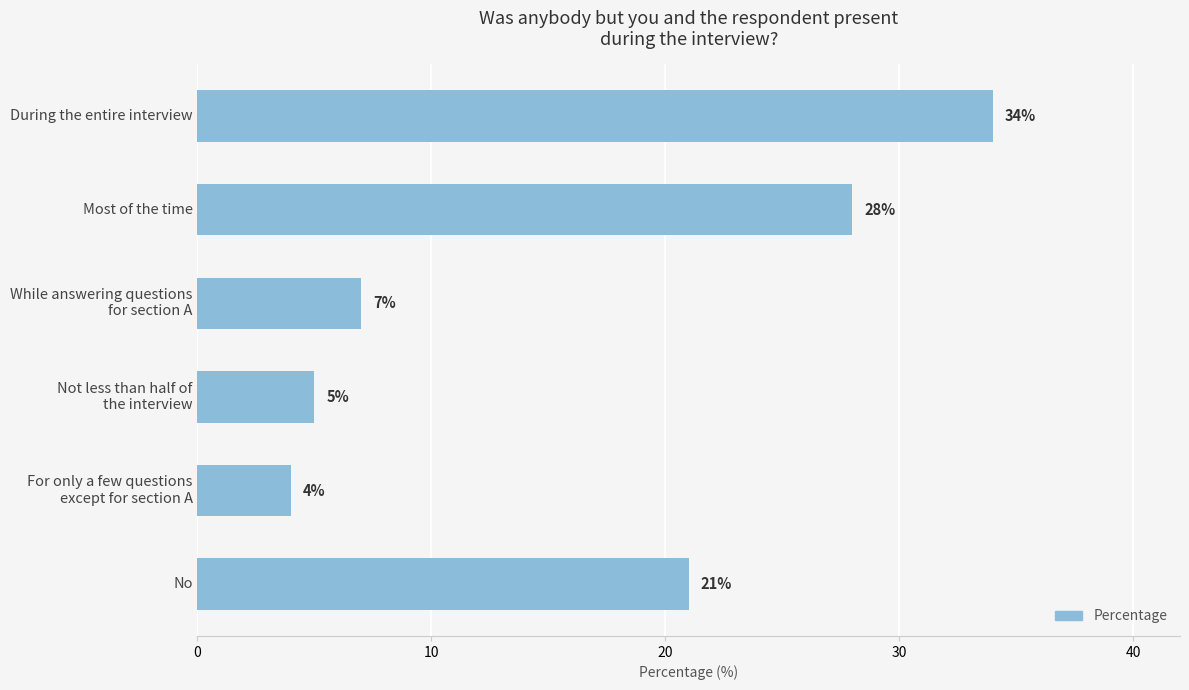

Rank the categories by value from lowest to highest.

For only a few questions
except for section A, Not less than half of
the interview, While answering questions
for section A, No, Most of the time, During the entire interview